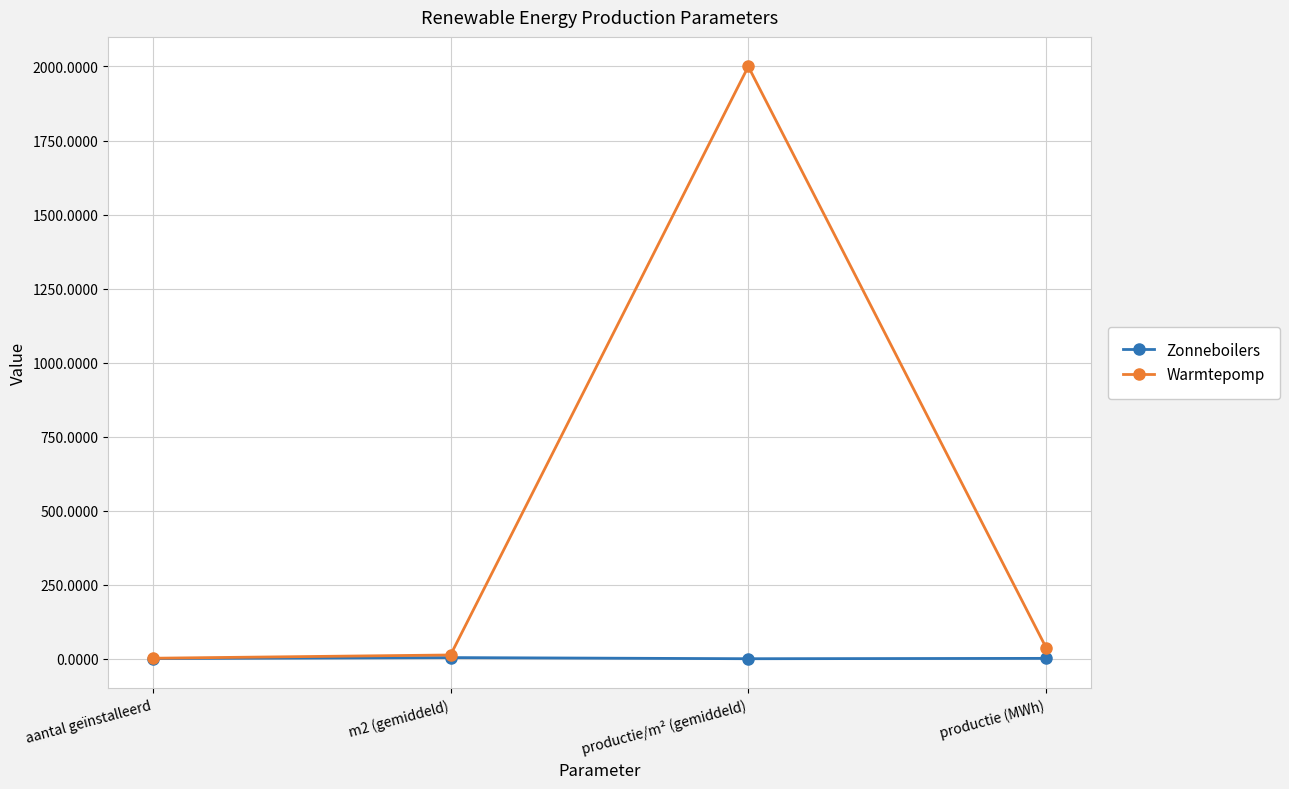

The value of Warmtepomp at productie/m² (gemiddeld) is 2000.0. True or false?

True